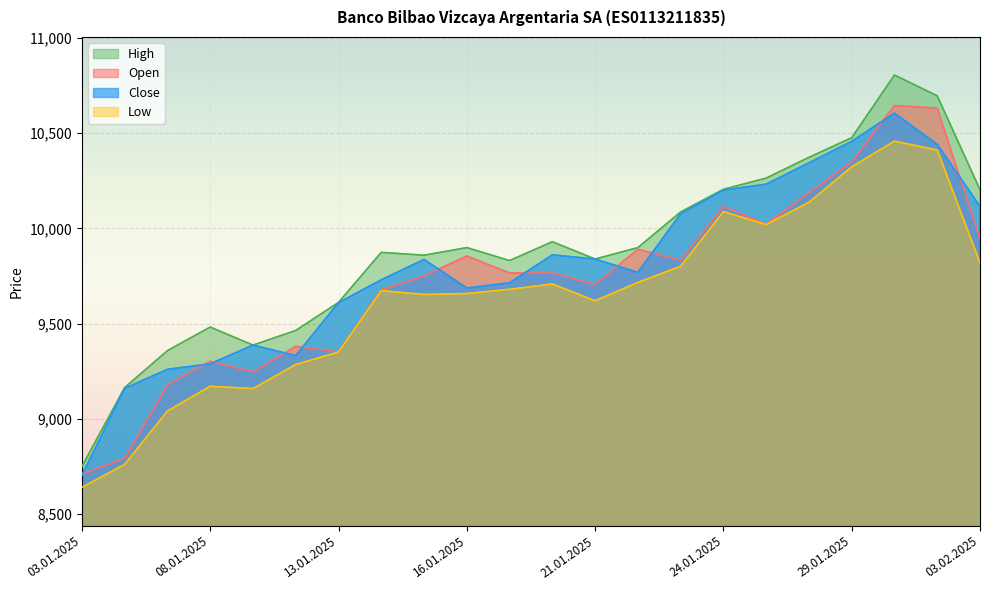

The Close series shows 3051 at 06.01.2025. True or false?

False